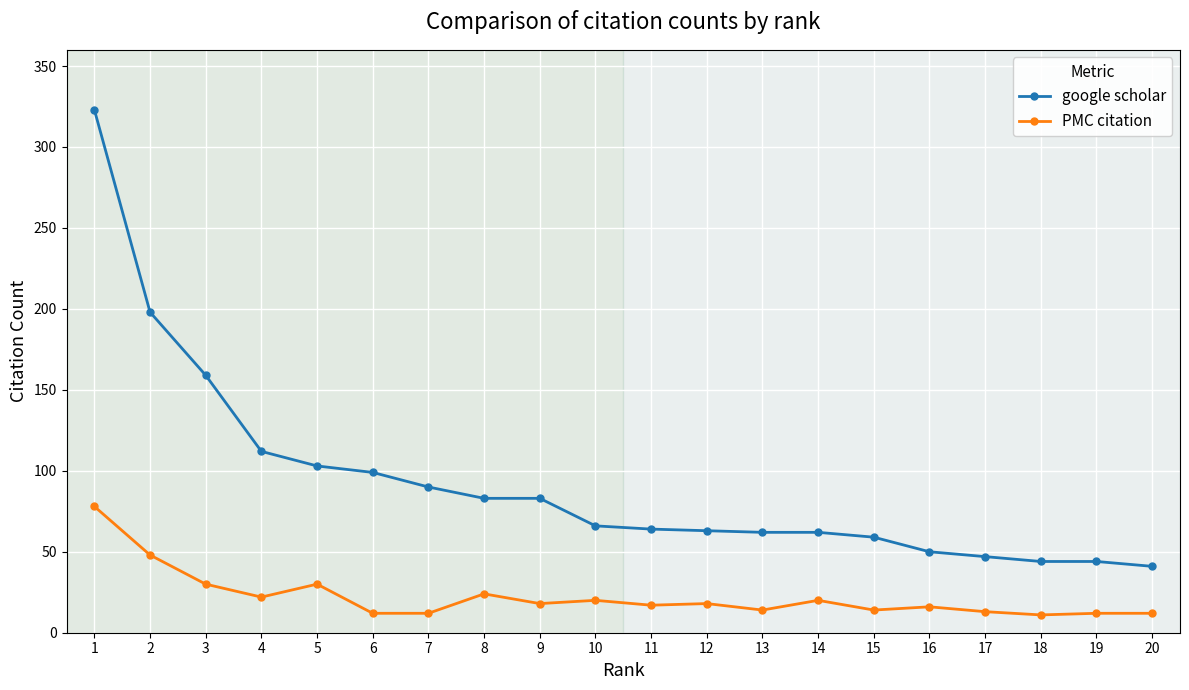

What is the maximum value shown in the chart?

323